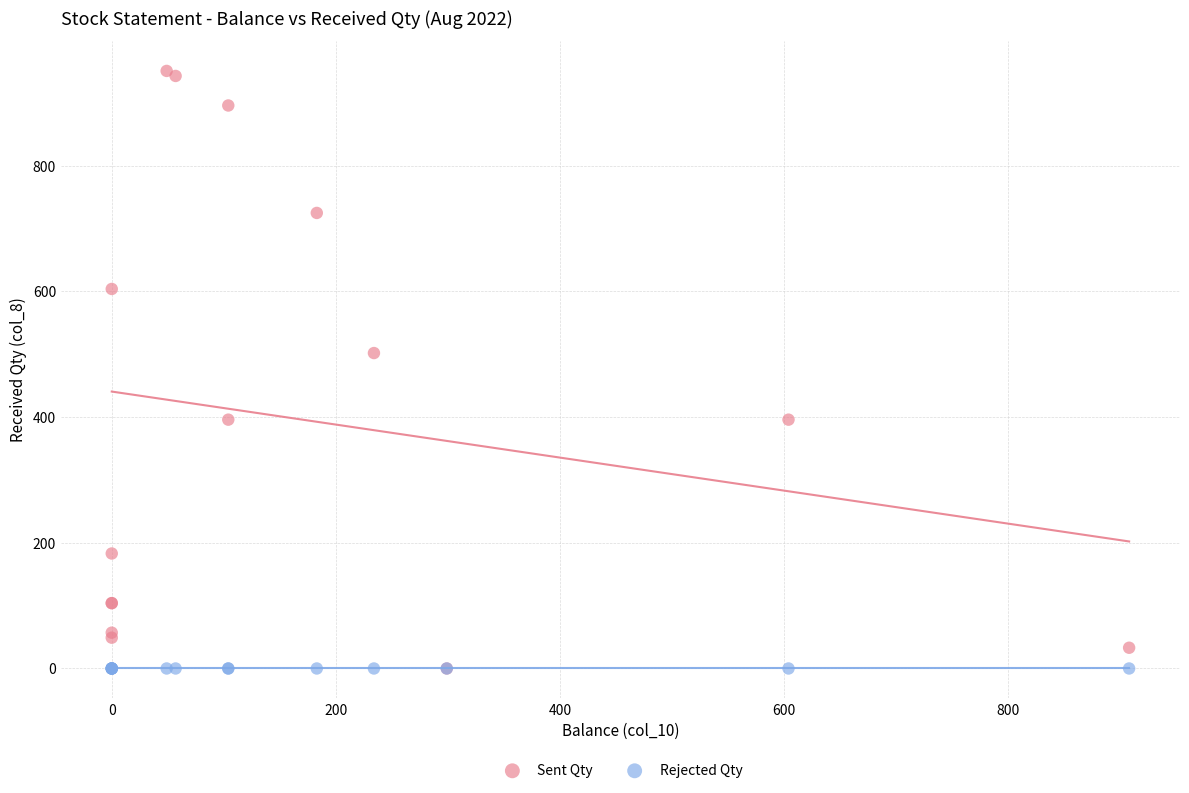

What are all the series names shown in the legend?

Sent Qty, Rejected Qty